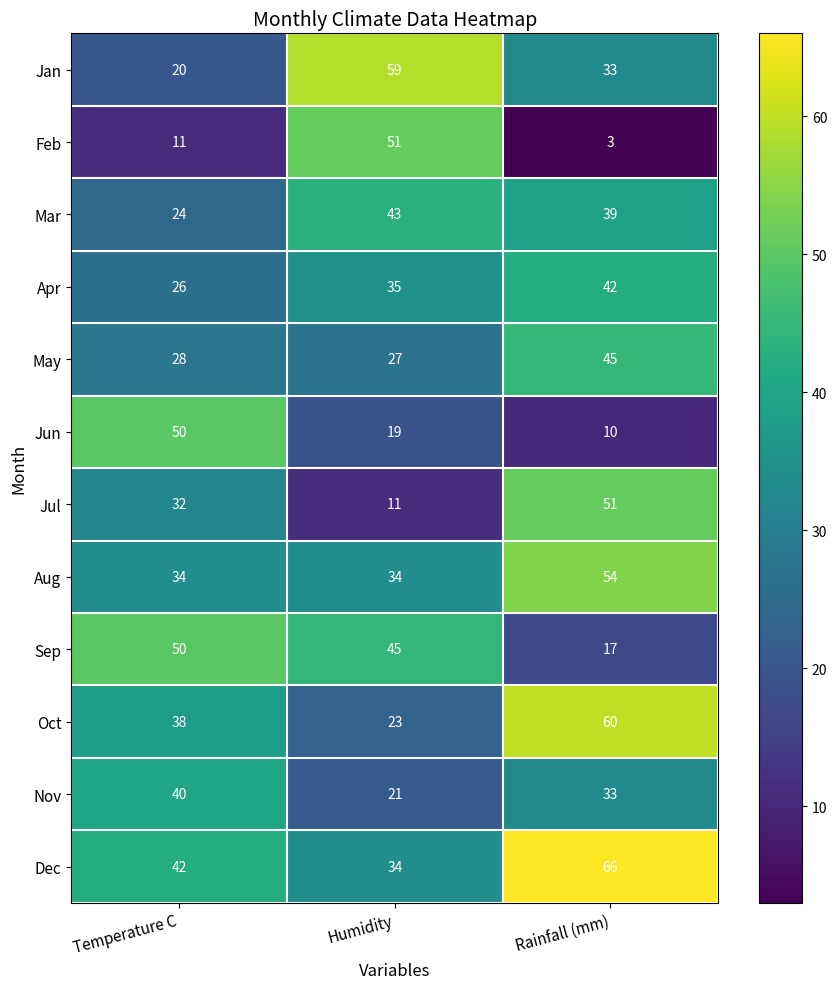

What is the spread (max minus min) of values at Rainfall (mm)?

63